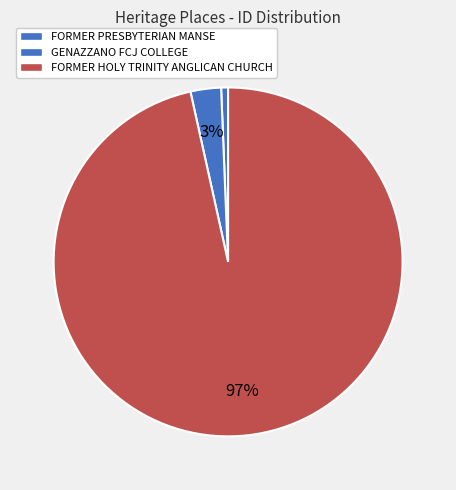

How many slices are in this pie chart?

3